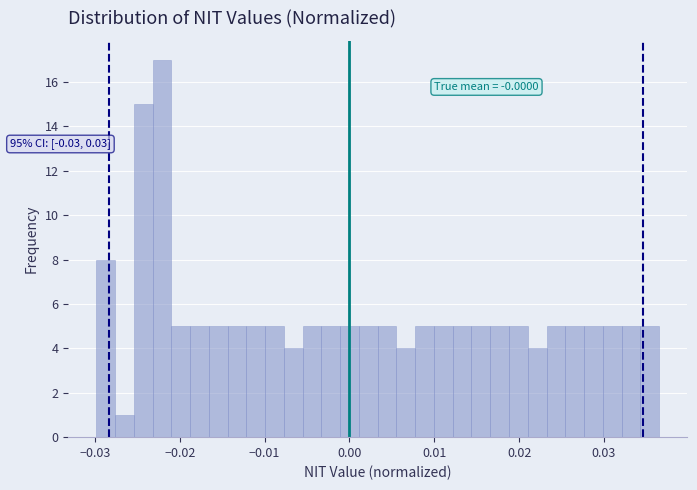

Around what value on the x-axis is the tallest bar? Give the approximate position of its centre, as read against the axis.

-0.022